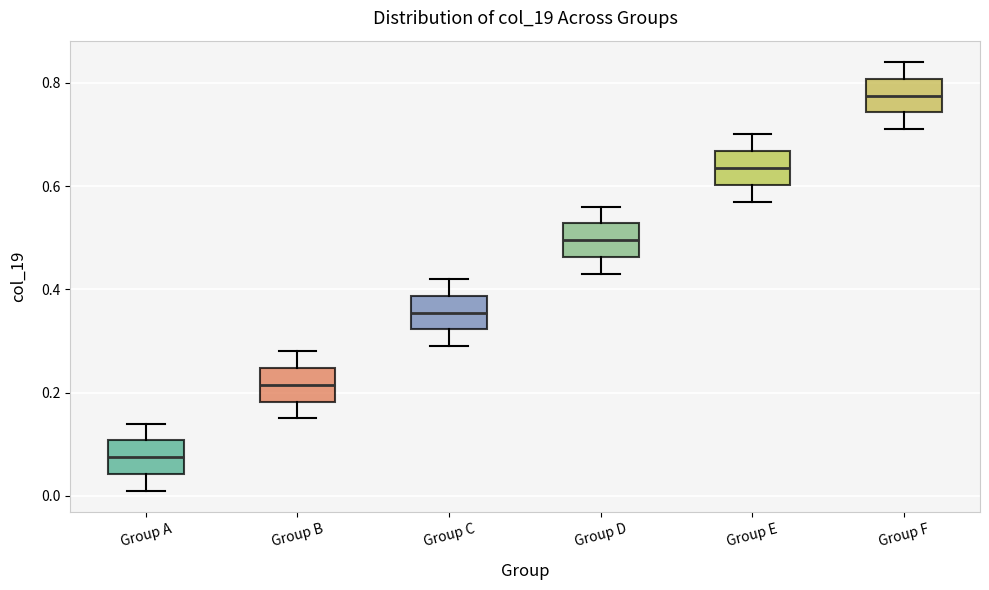

Which box's median line is the lowest?

Group A